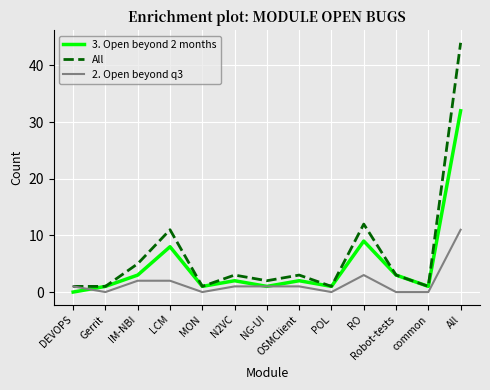

What is the maximum value for All?

44